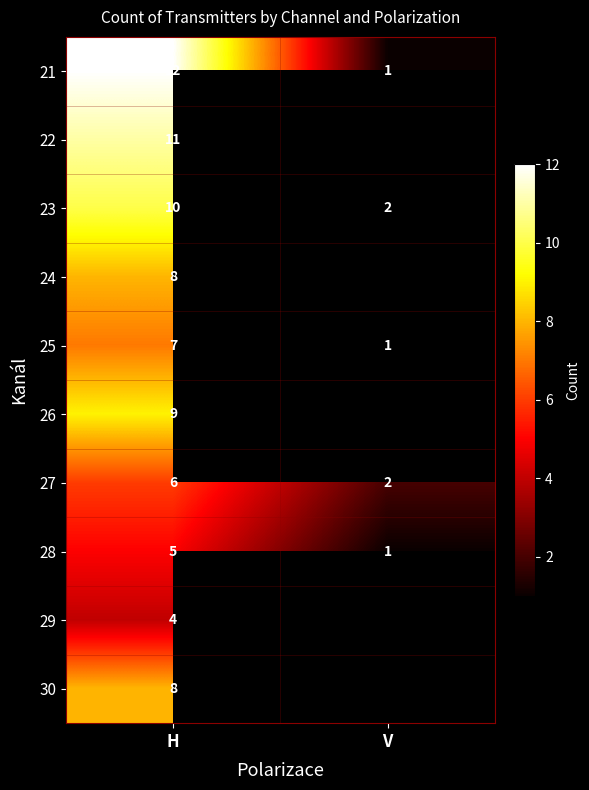

At how many categories does at least one series exceed 3?

1